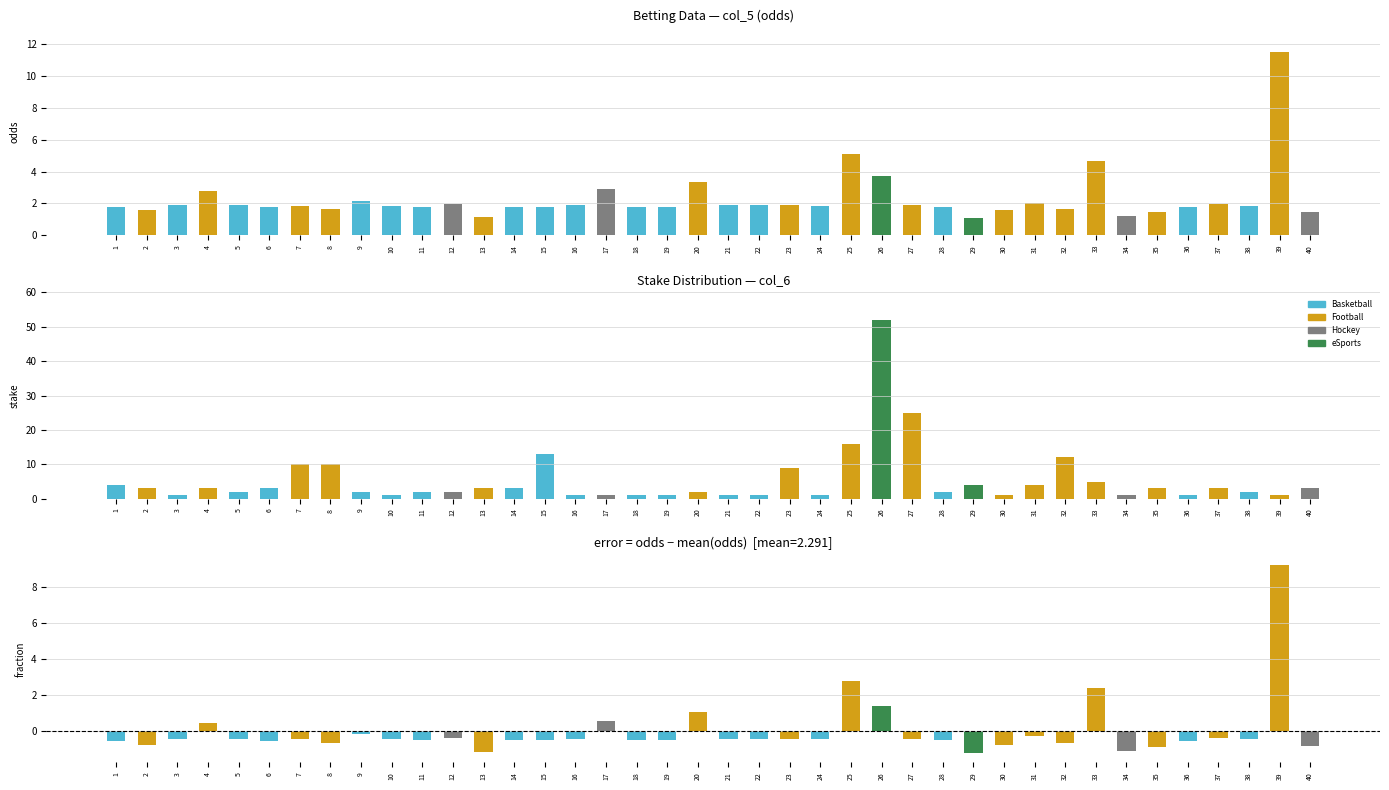

At how many categories does at least one series exceed 41?

1